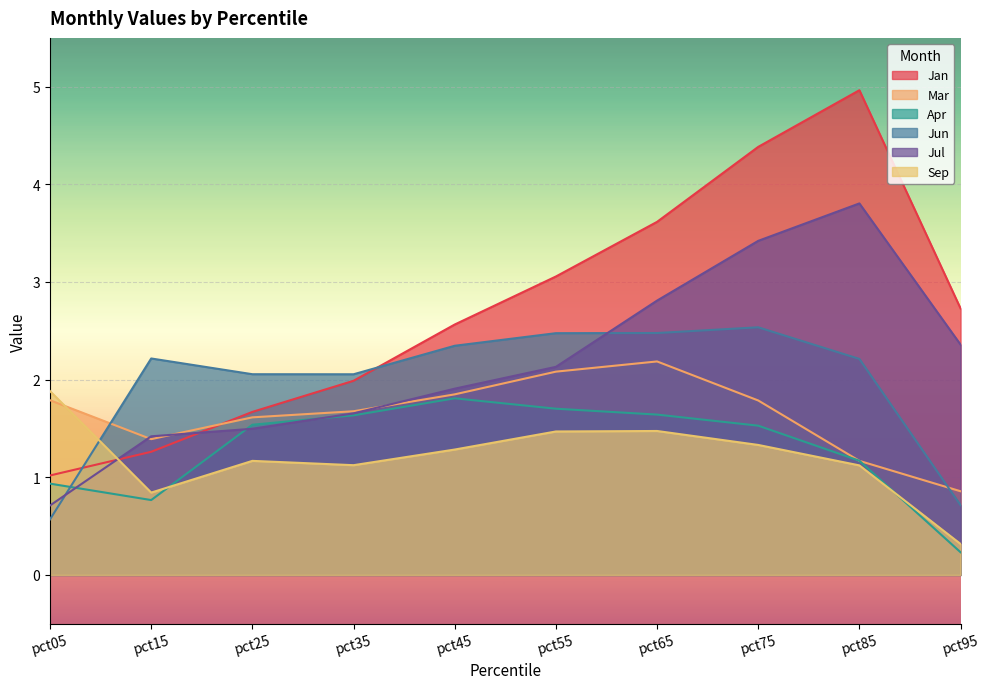

Reading left to right, extract all data points from this chart.

Jan: 1.0	1.3	1.7	2.0	2.6	3.1	3.6	4.4	5.0	2.7
Mar: 1.8	1.4	1.6	1.7	1.8	2.1	2.2	1.8	1.2	0.9
Apr: 0.9	0.8	1.5	1.6	1.8	1.7	1.6	1.5	1.2	0.2
Jun: 0.6	2.2	2.1	2.1	2.3	2.5	2.5	2.5	2.2	0.7
Jul: 0.7	1.4	1.5	1.7	1.9	2.1	2.8	3.4	3.8	2.4
Sep: 1.9	0.8	1.2	1.1	1.3	1.5	1.5	1.3	1.1	0.3